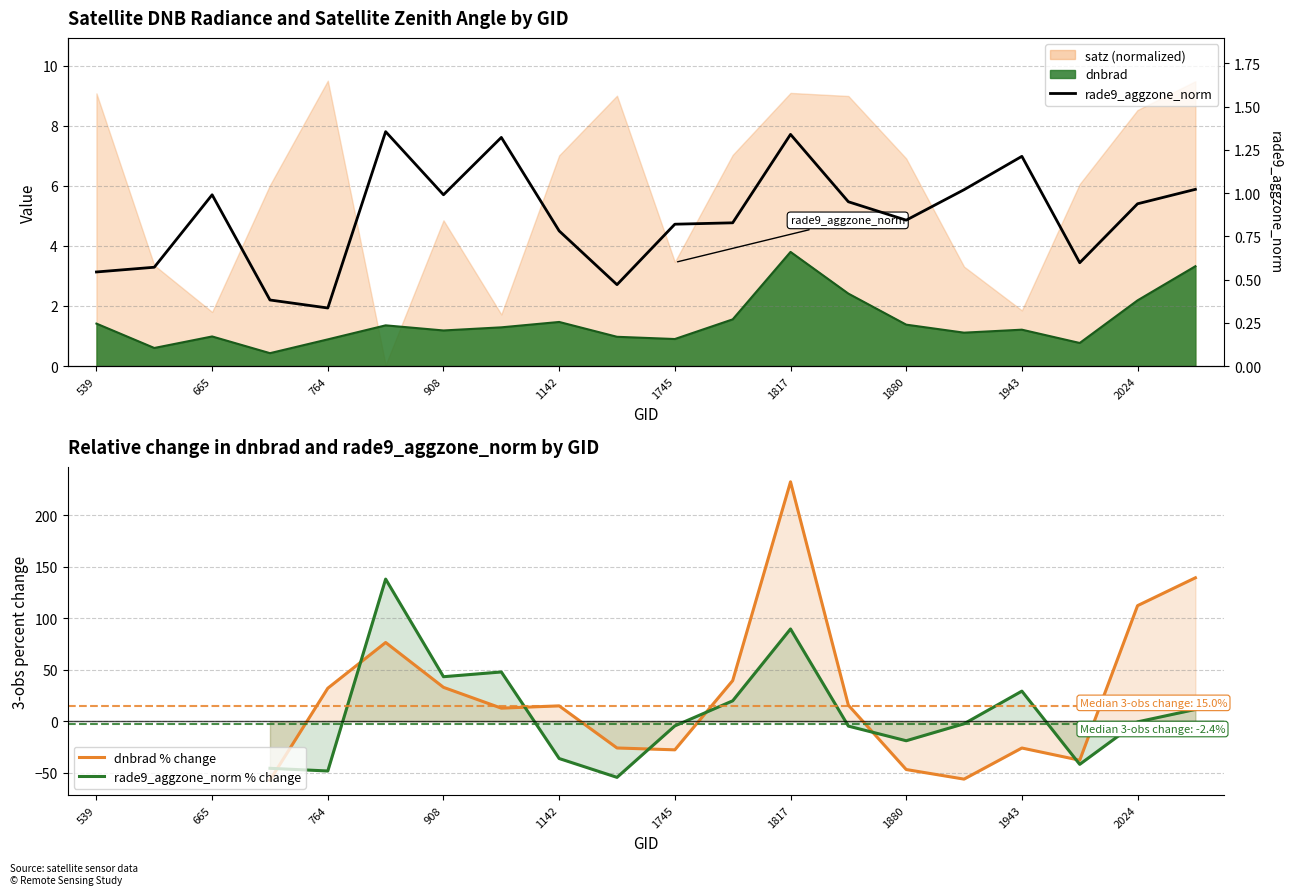

True or false: rade9_aggzone_norm % change has a value of 30.8 at 11.

False